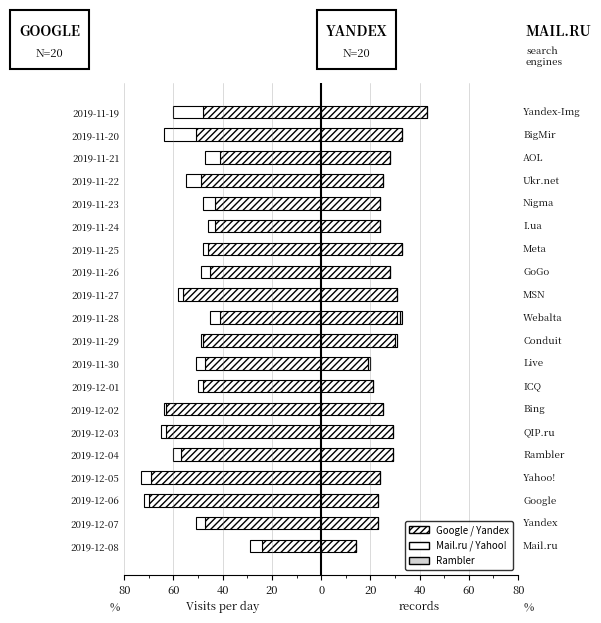

What is the sum of the Yahoo! values at 2019-11-23 and 2019-11-30?

1